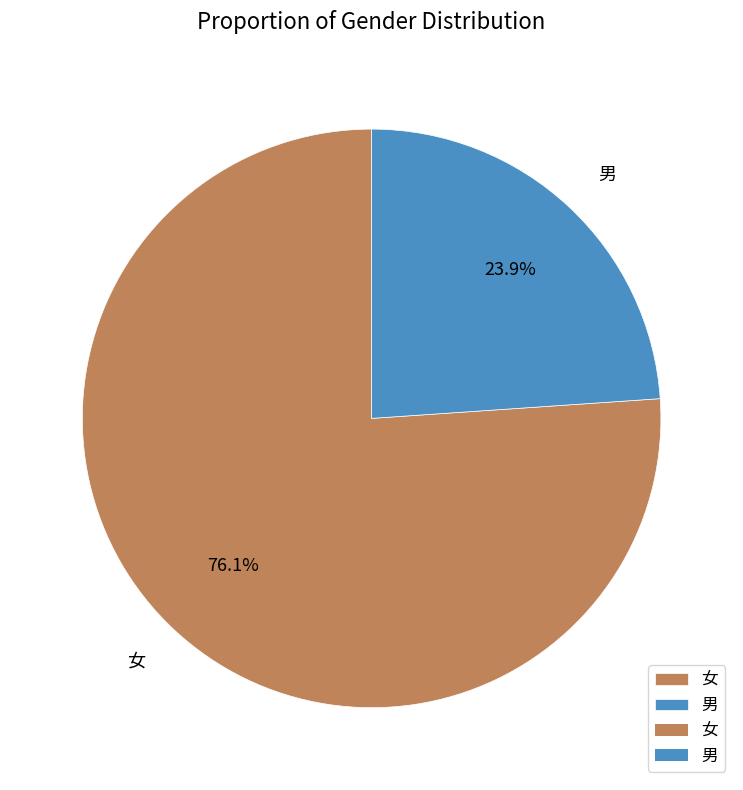

Which has a higher value, 女 or 男?

女